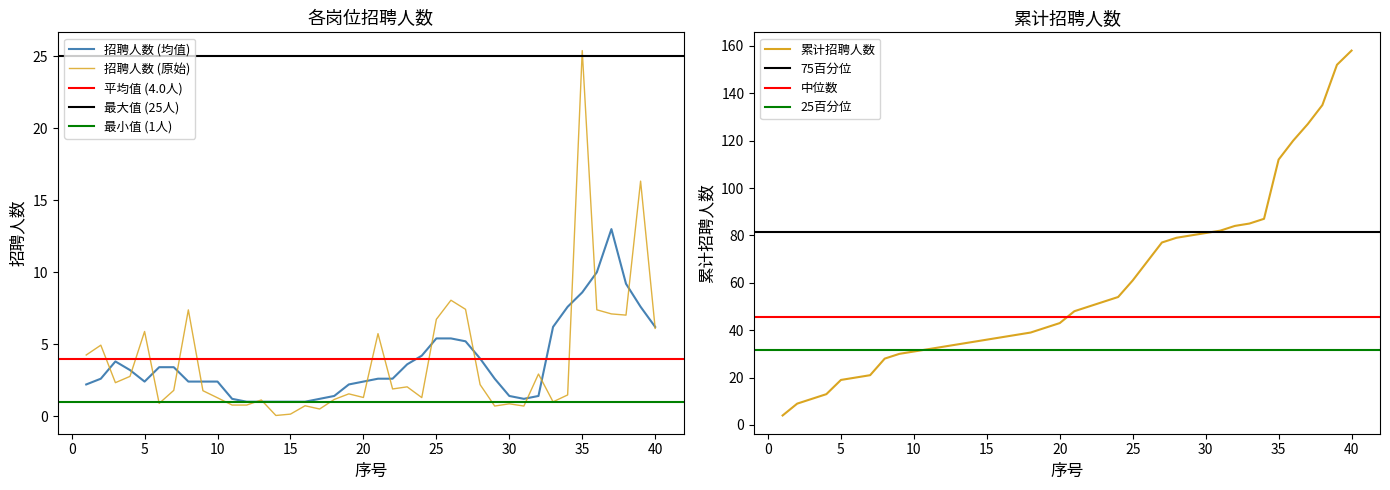

How many categories are shown in the chart?

40